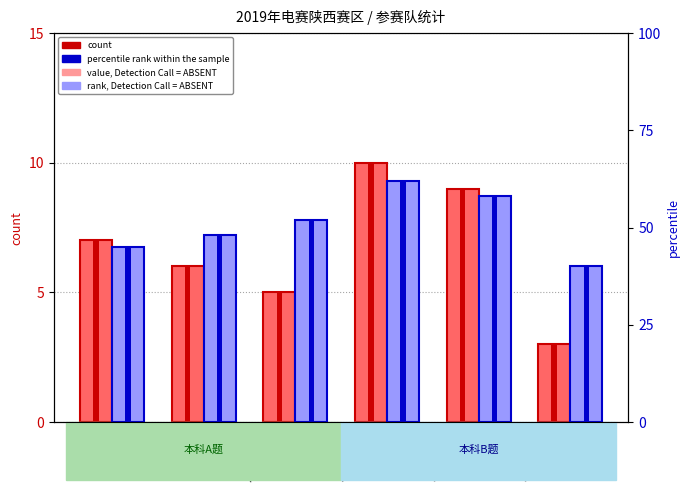

How many series are shown in this chart?

2